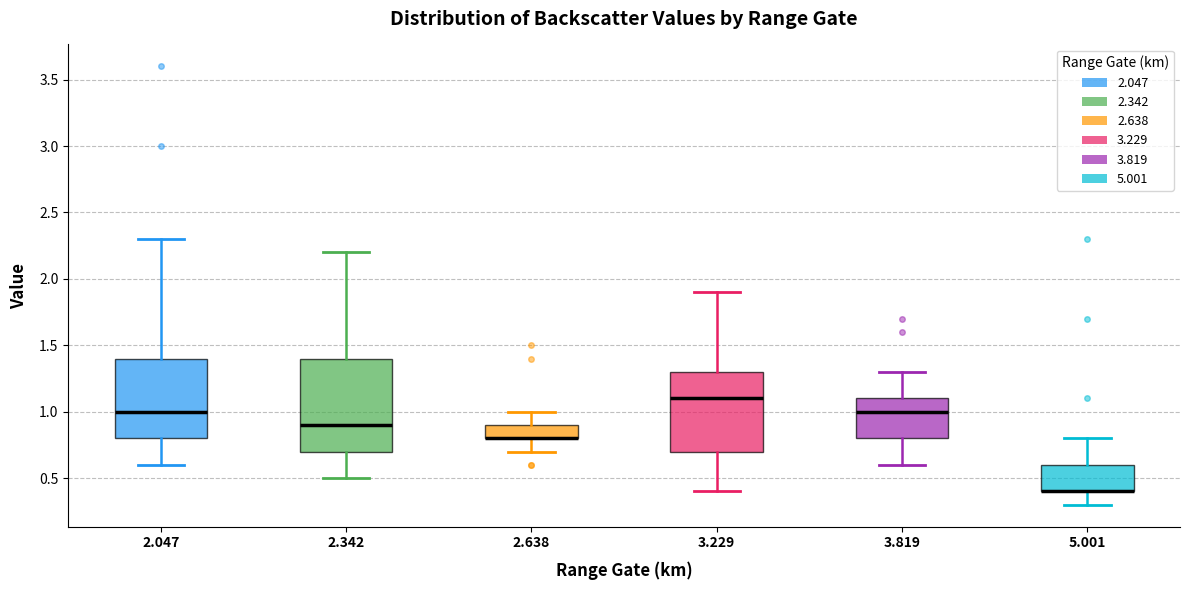

Reading left to right, transcribe this box plot: for each box, give where its median line is, the range the box spans, and where its two whiskers end, as read against the y-axis. The values are not printed on the chart, so give them approximately, as read against the axis.

2.047: median 1.0, box 0.8 to 1.4, whiskers 0.6 to 2.3
2.342: median 0.9, box 0.7 to 1.4, whiskers 0.5 to 2.2
2.638: median 0.8 (drawn on the box's lower edge), box 0.8 to 0.9, whiskers 0.7 to 1.0
3.229: median 1.1, box 0.7 to 1.3, whiskers 0.4 to 1.9
3.819: median 1.0, box 0.8 to 1.1, whiskers 0.6 to 1.3
5.001: median 0.4 (drawn on the box's lower edge), box 0.4 to 0.6, whiskers 0.3 to 0.8